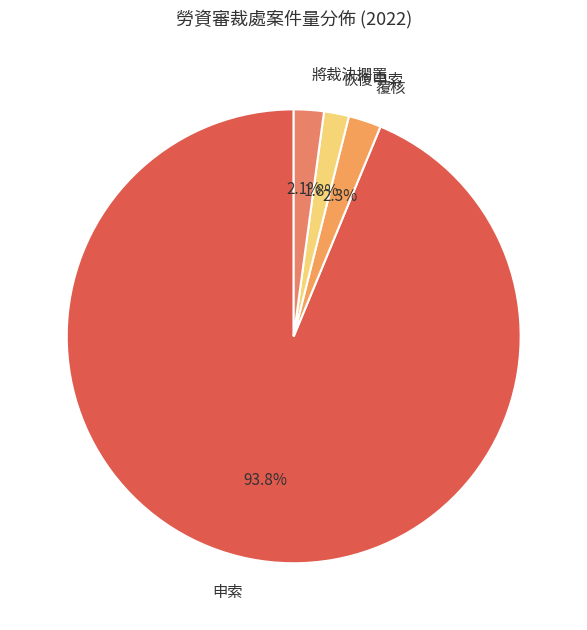

To the nearest percent, what is the combined percentage of 覆核 and 申索?

96%